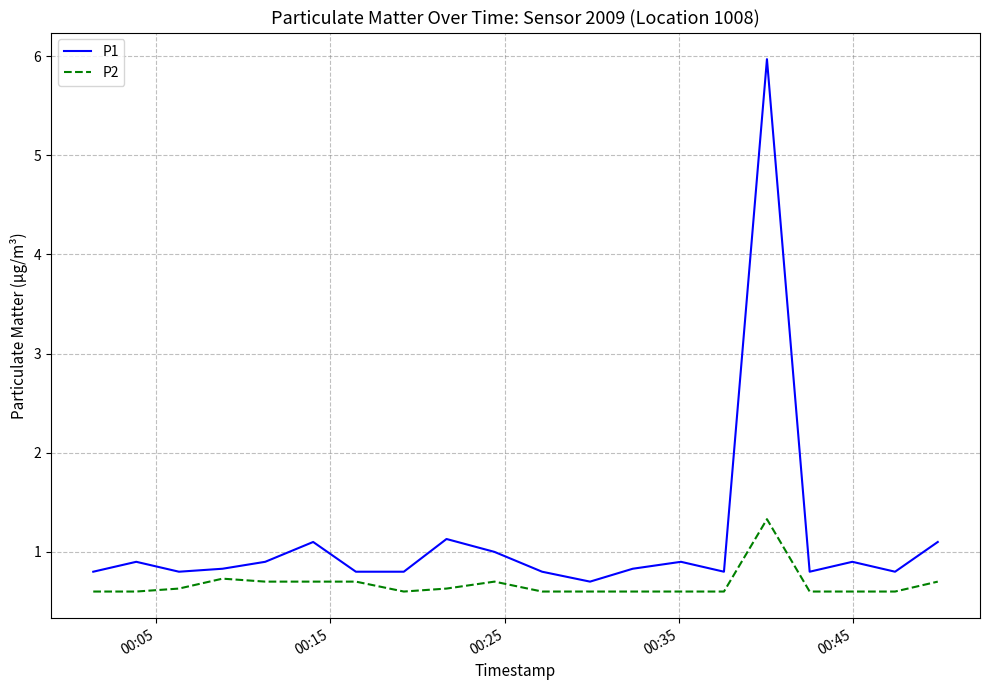

Reading left to right, what are all the values shown in this chart?

P1: 0.8	0.9	0.8	0.8	0.9	1.1	0.8	0.8	1.1	1.0	0.8	0.7	0.8	0.9	0.8	6.0	0.8	0.9	0.8	1.1
P2: 0.6	0.6	0.6	0.7	0.7	0.7	0.7	0.6	0.6	0.7	0.6	0.6	0.6	0.6	0.6	1.3	0.6	0.6	0.6	0.7